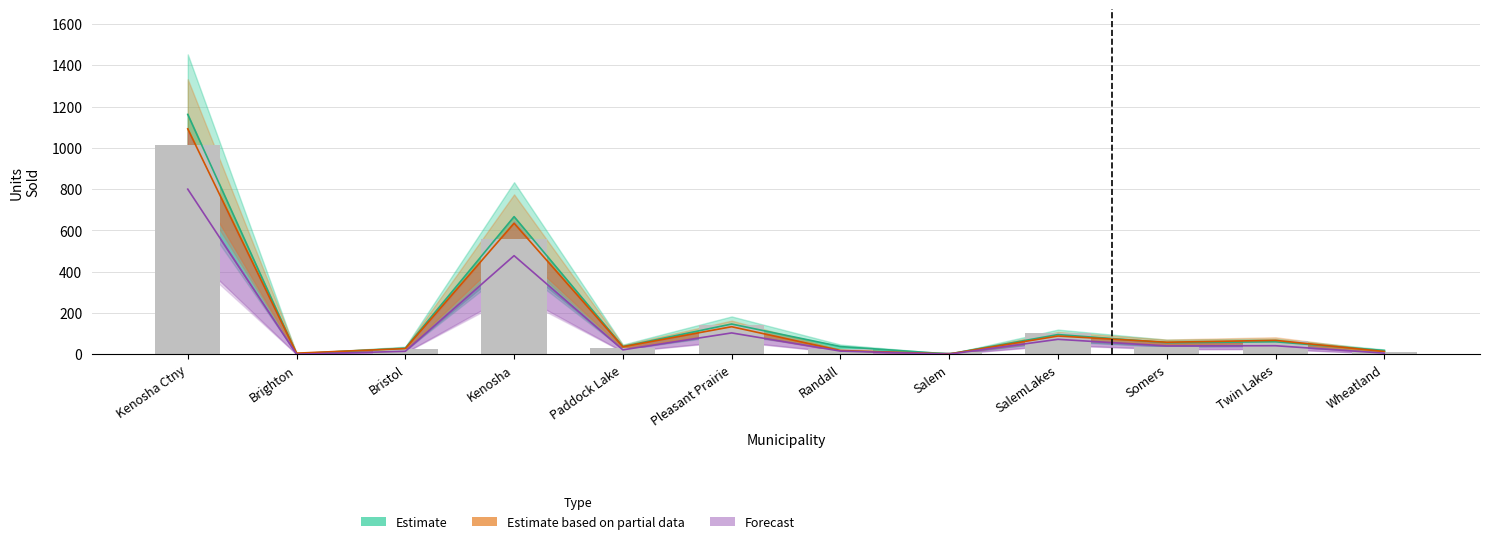

What is the difference between the maximum and second lowest values?

1002